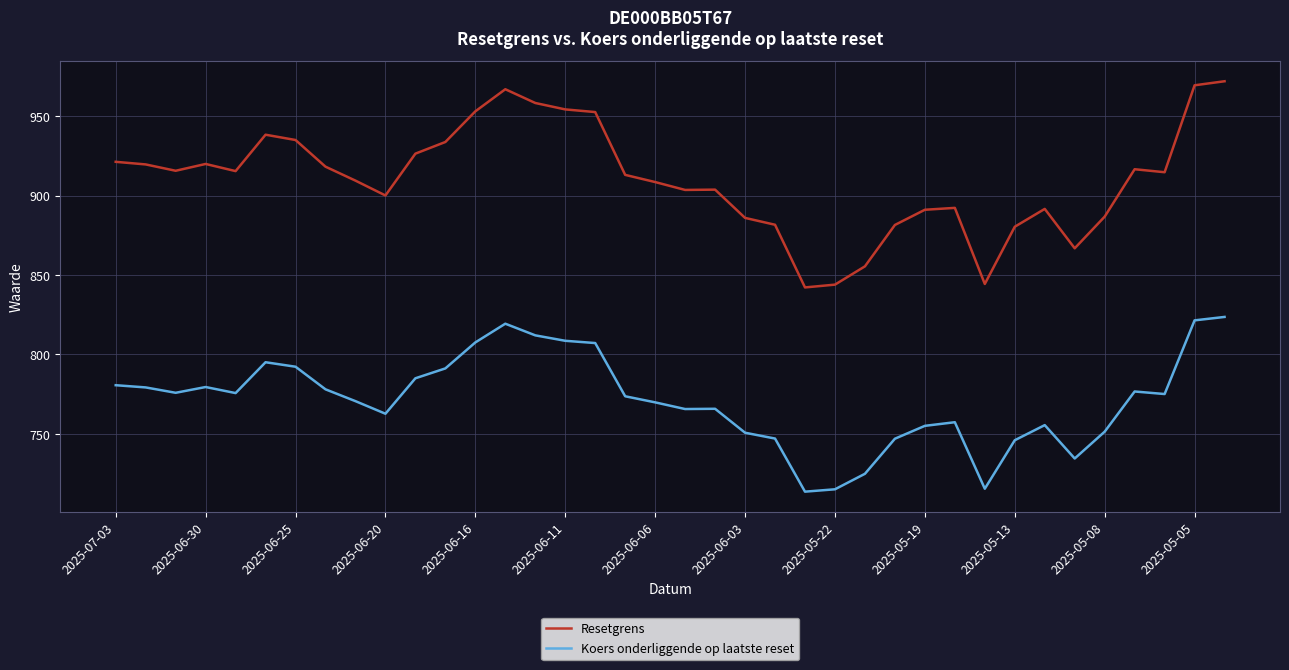

Which series has the largest total across all categories?

Resetgrens